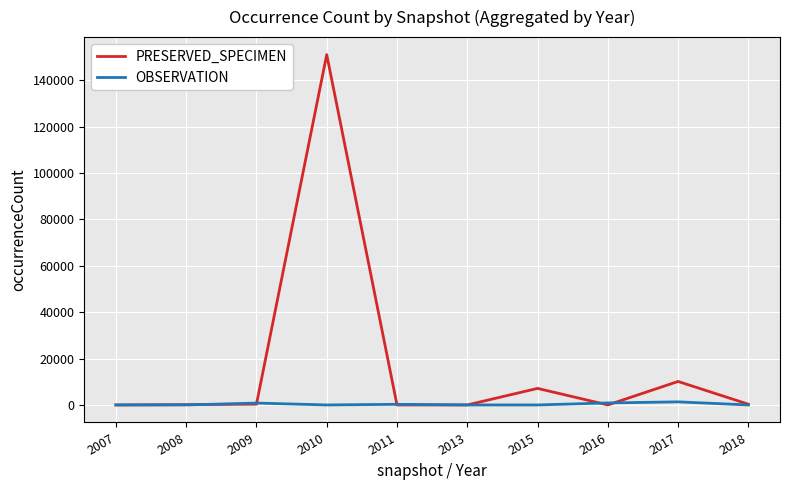

What is the greatest value displayed?

151106